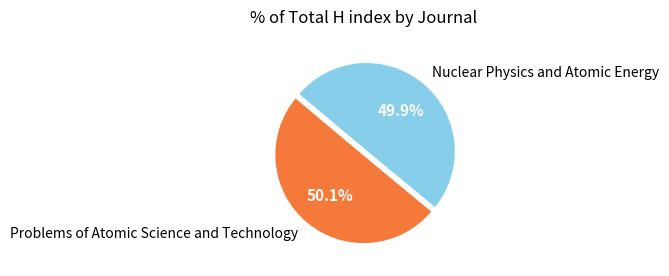

How many slices are in this pie chart?

2